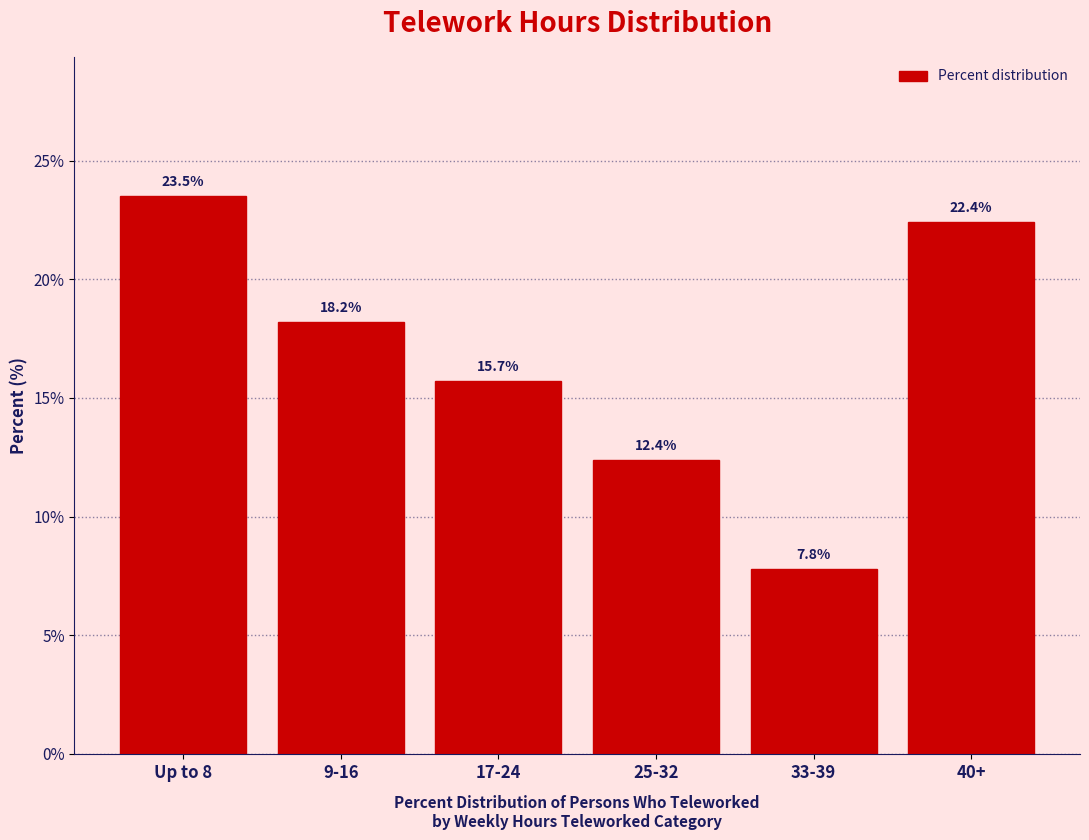

Reading left to right, list all the values displayed in this chart.

Up to 8=23.5	9-16=18.2	17-24=15.7	25-32=12.4	33-39=7.8	40+=22.4